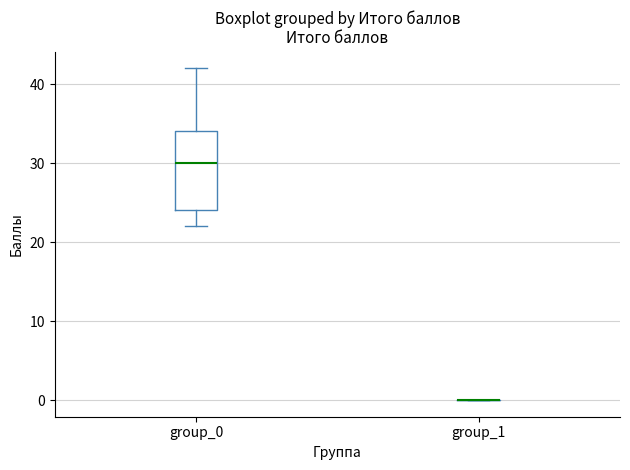

Which box is the tallest, from its lower edge to its upper edge?

group_0